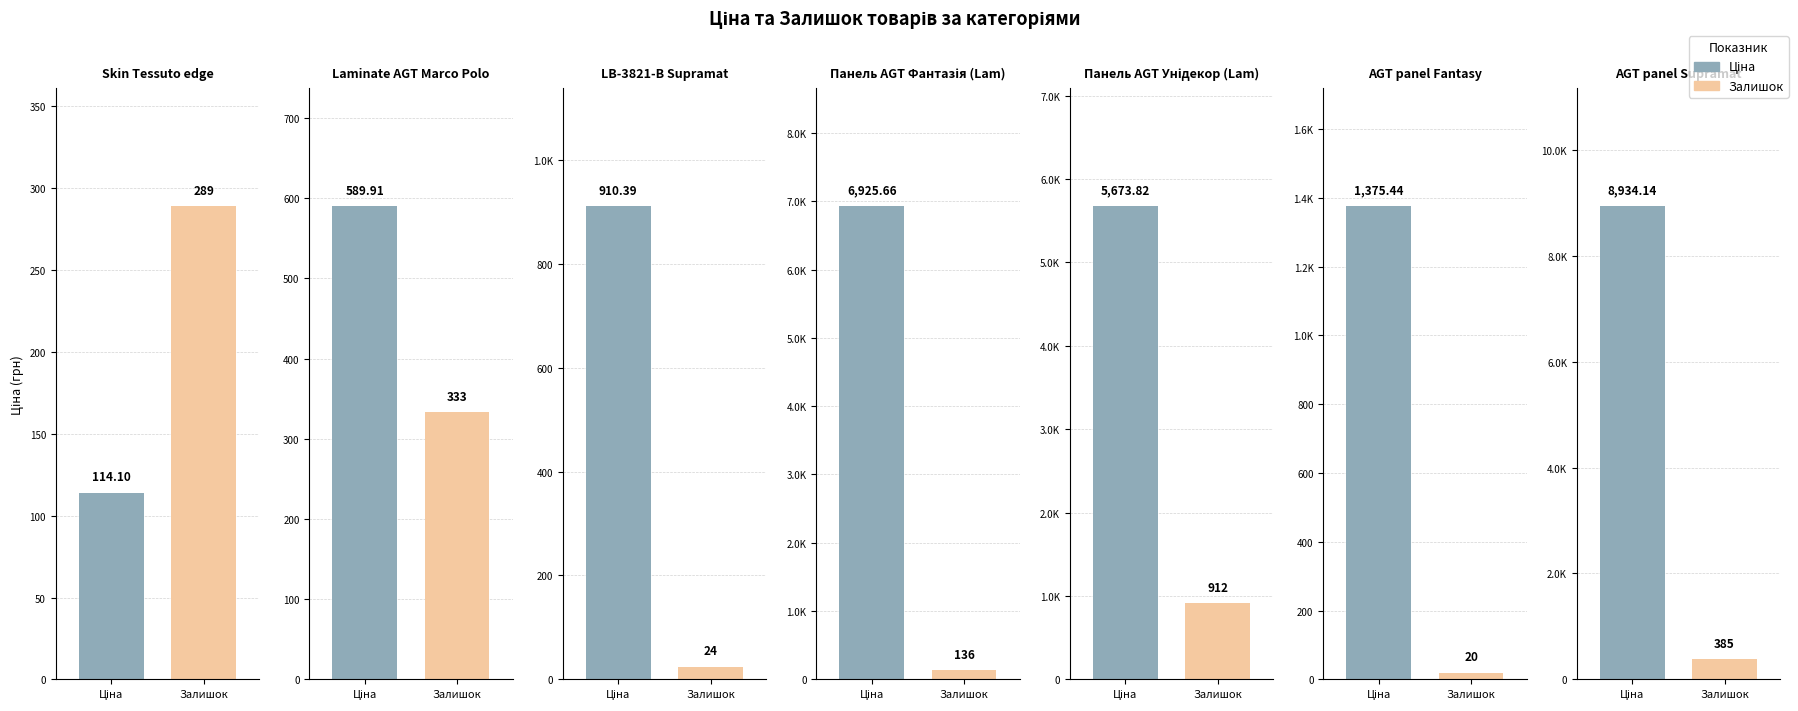

Are the bars grouped side by side (vs. stacked)?

Yes